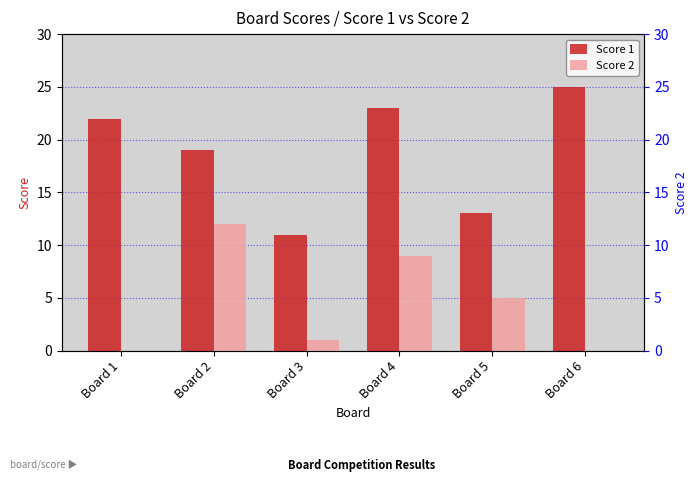

How many data points in Score 2 are above 5?

2